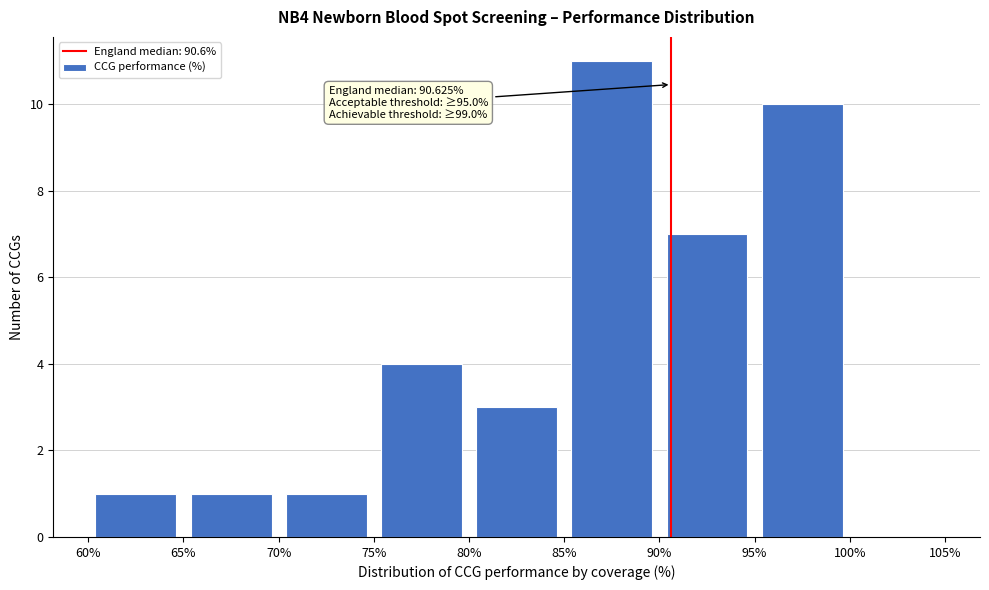

Over which range of the x-axis is the bar tallest?

85% to 90%